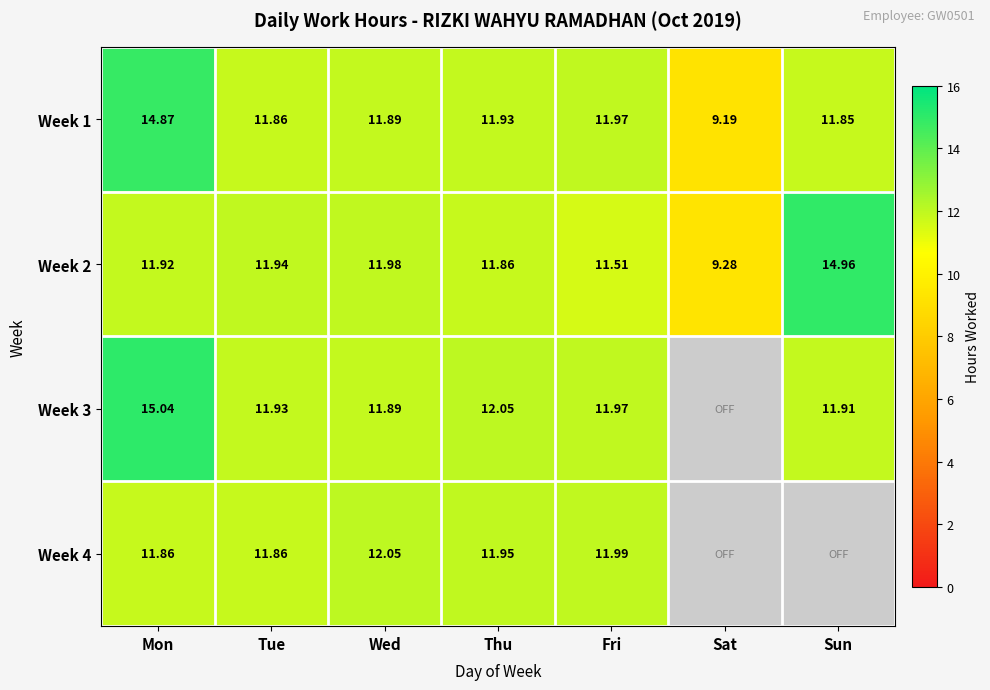

Where does the Week 2 series first go above 11?

Mon